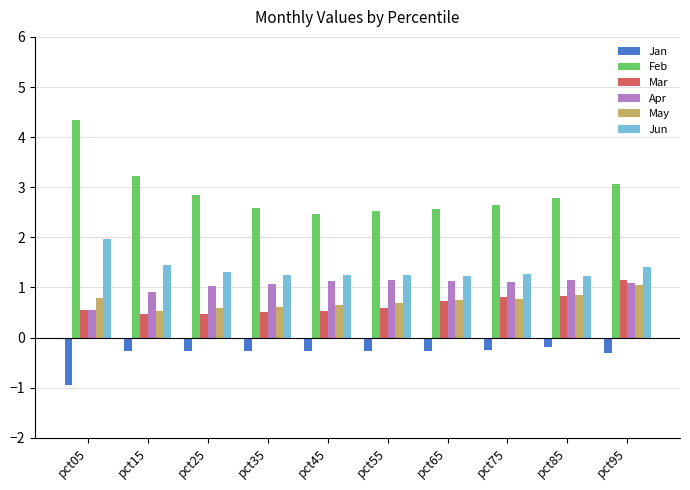

True or false: Feb has a value of 5.1 at pct15.

False